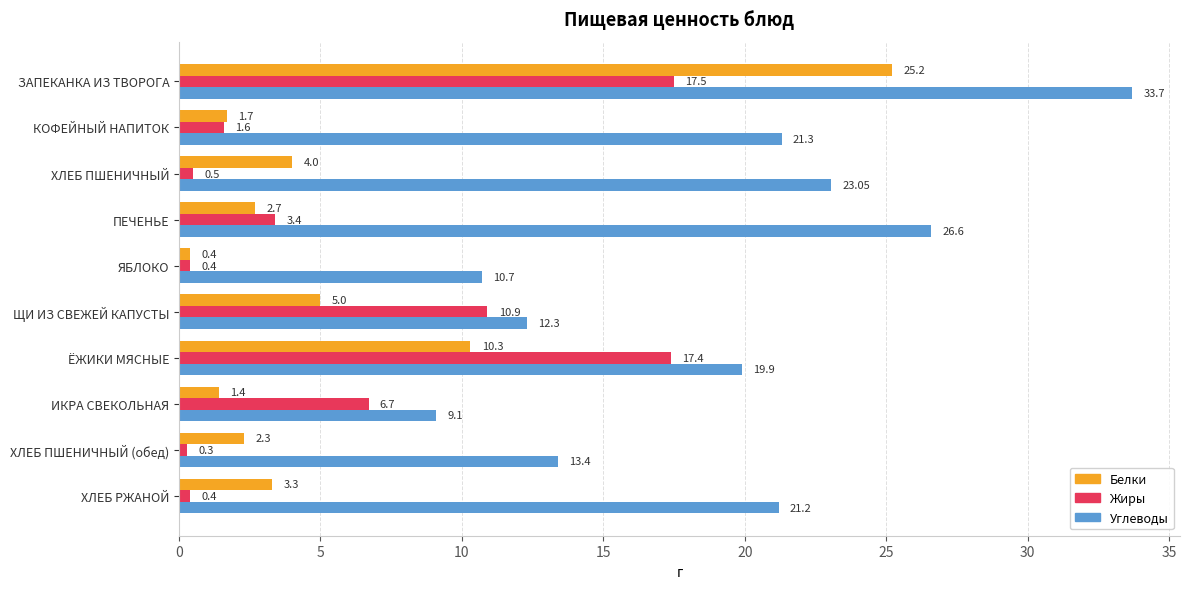

At how many categories does at least one series exceed 12?

8